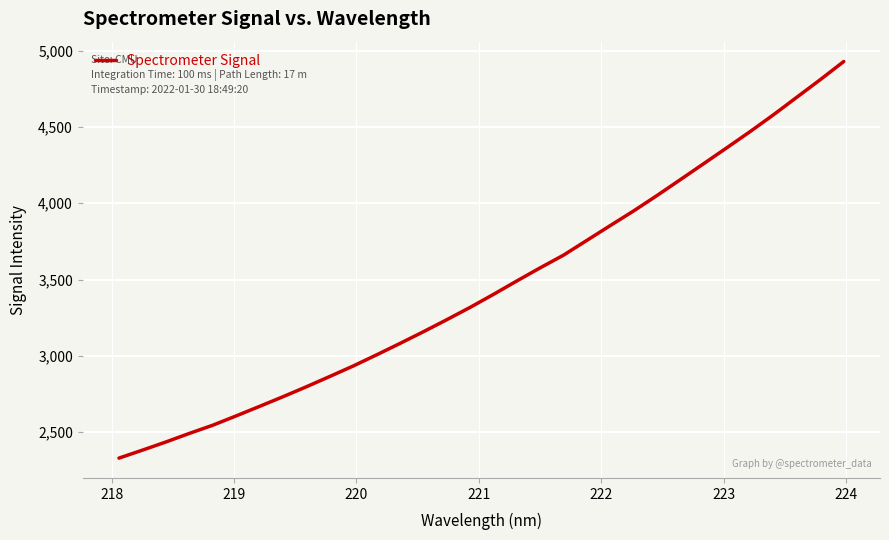

What is the difference between the maximum and minimum values?

2600.8